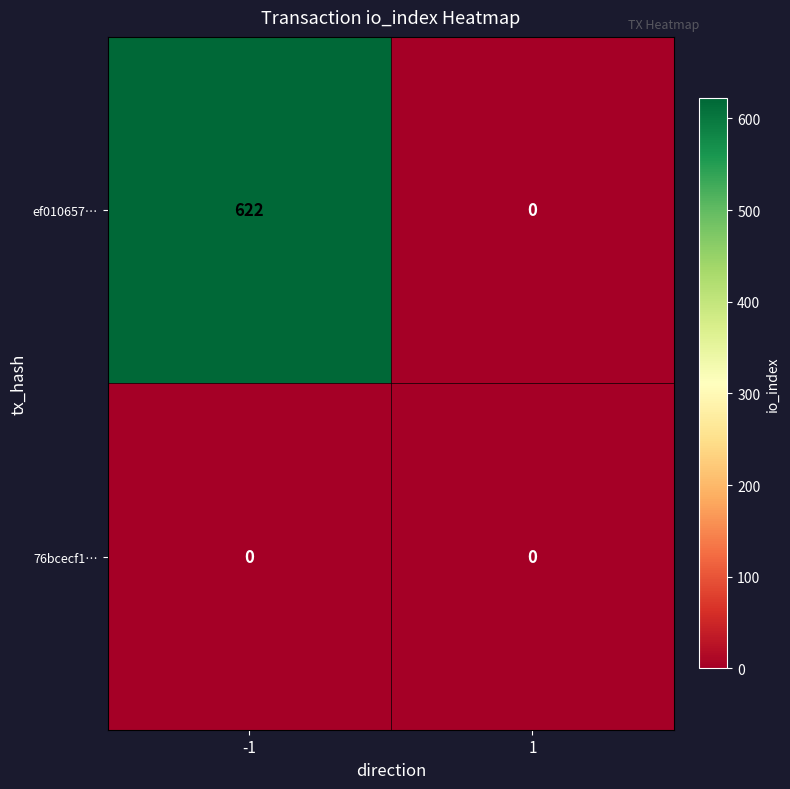

What is the maximum value for ef010657…?

622